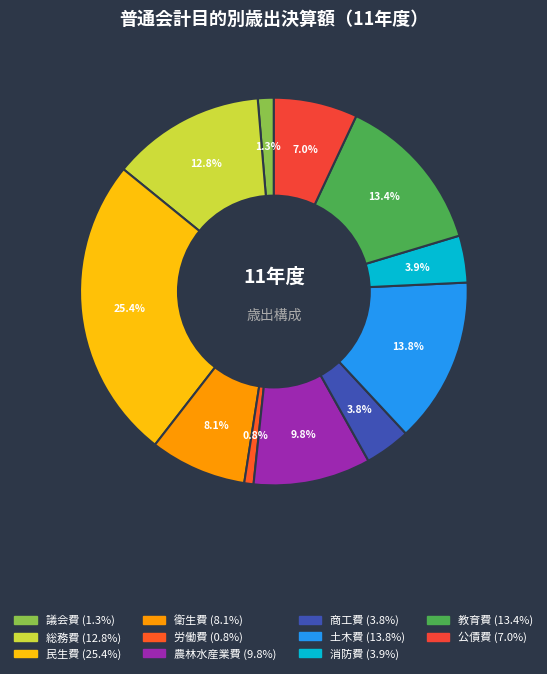

To the nearest percent, what is the difference between the largest and smallest slice percentages?

25%